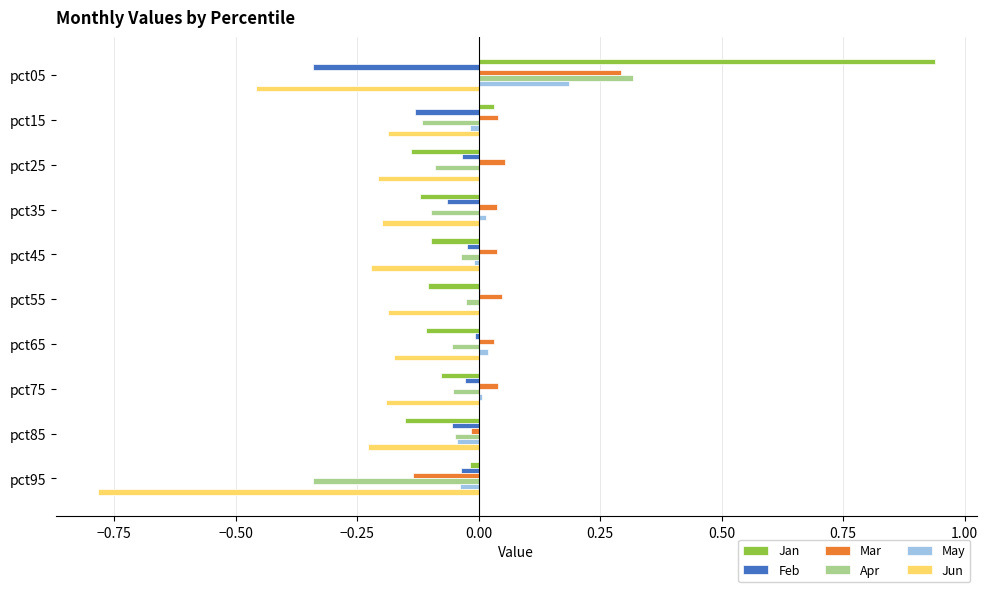

At which label does Mar reach its peak?

pct05